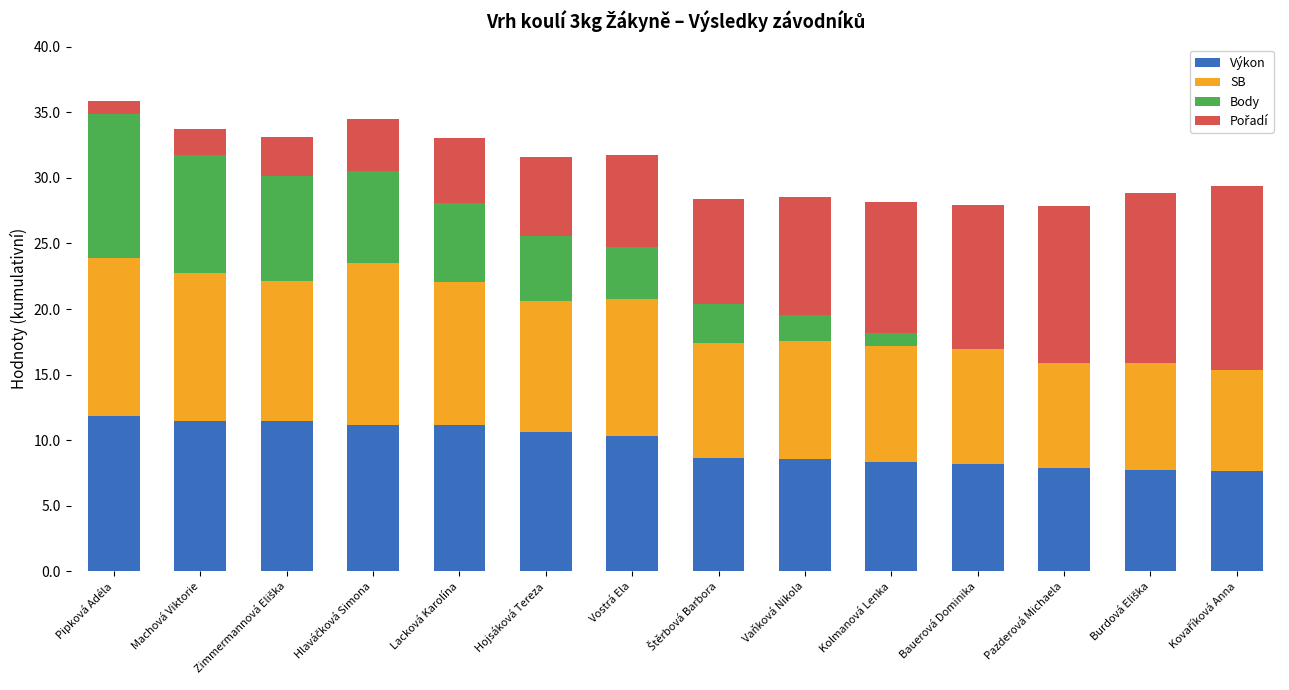

What is the maximum value for Výkon?

11.8